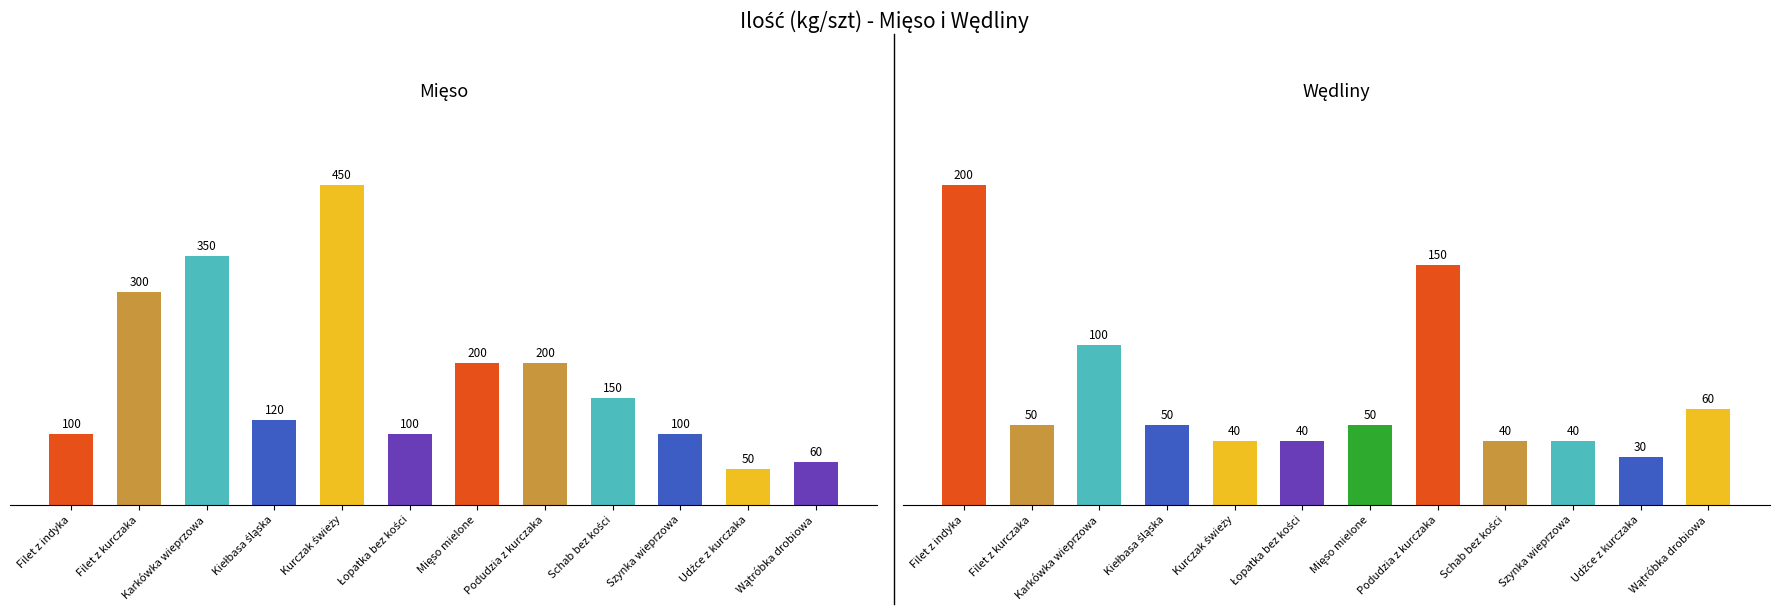

Between Filet z kurczaka and Schab bez kości, which series saw the biggest shift?

Mięso